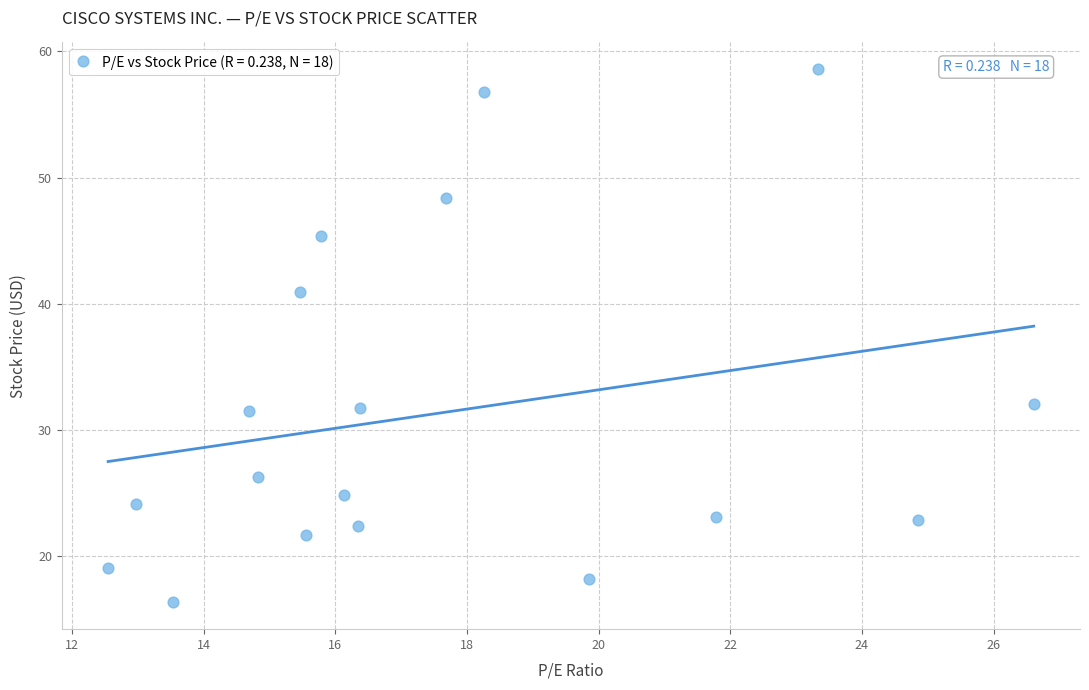

What Y value in the scatter plot is closest to 37?

41.0